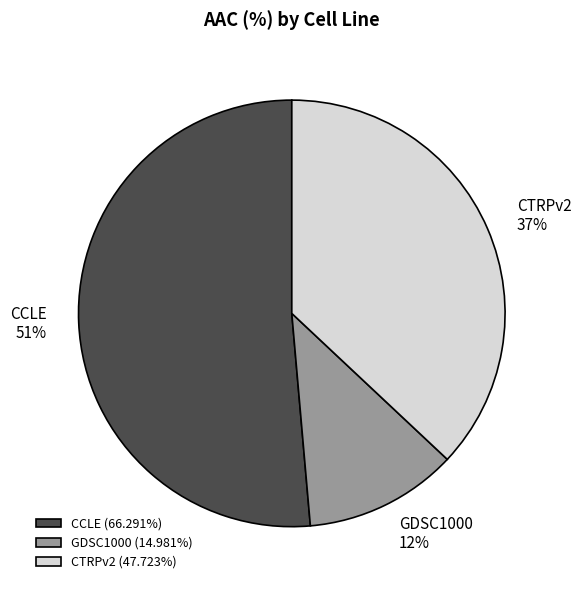

Is there a majority slice in this chart?

Yes